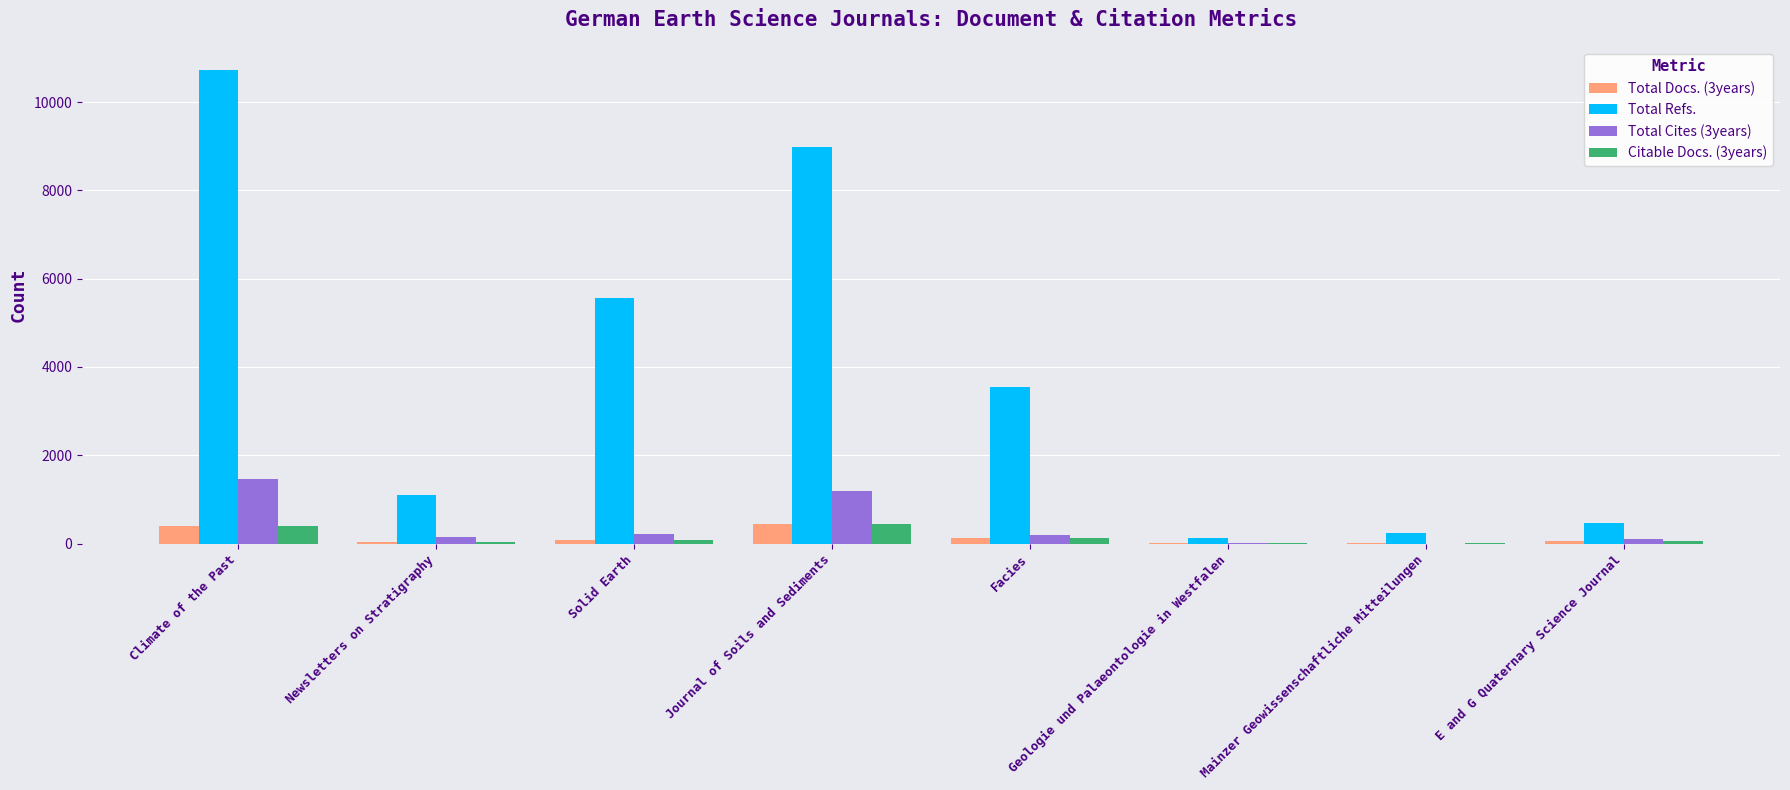

How many groups of bars are there?

8